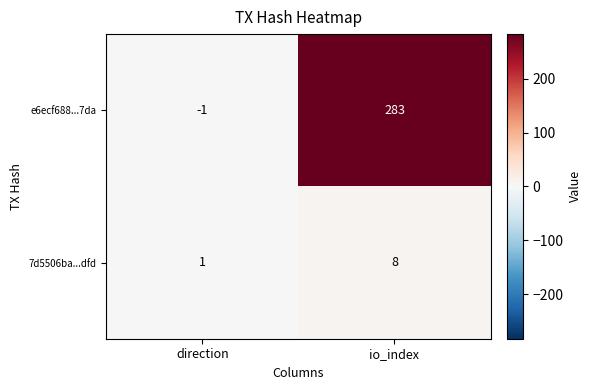

Rank the series at direction from highest to lowest value.

7d5506ba...dfd, e6ecf688...7da